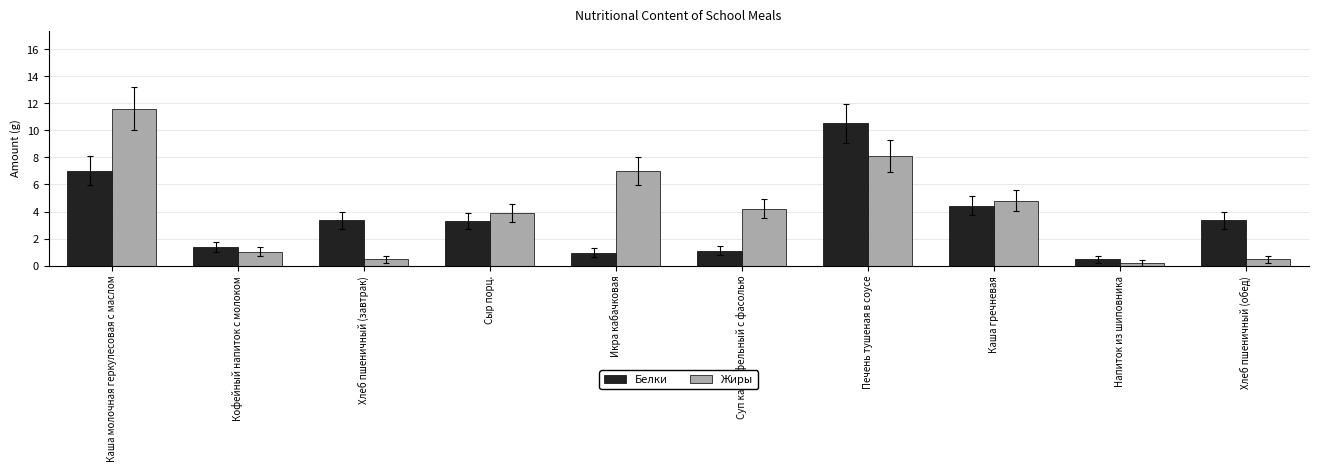

Is it true that Жиры equals 1.8 at Кофейный напиток с молоком?

False